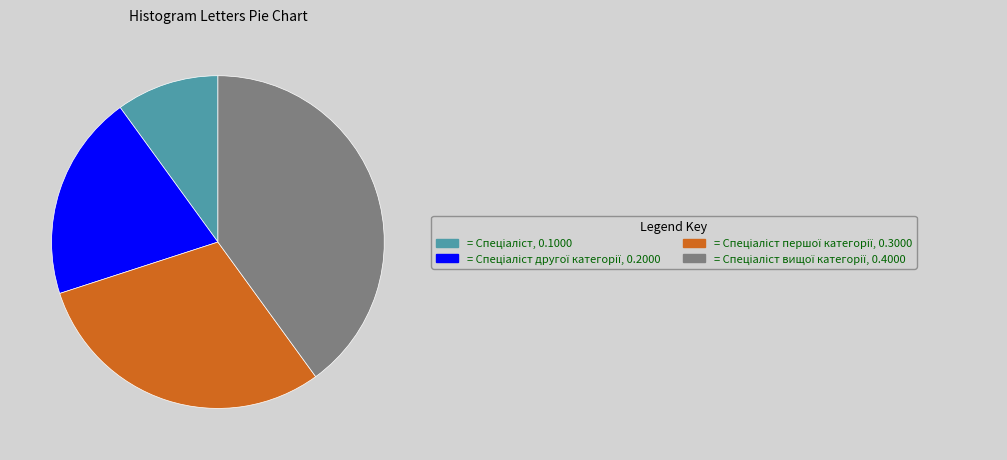

Does any single category account for the majority?

No